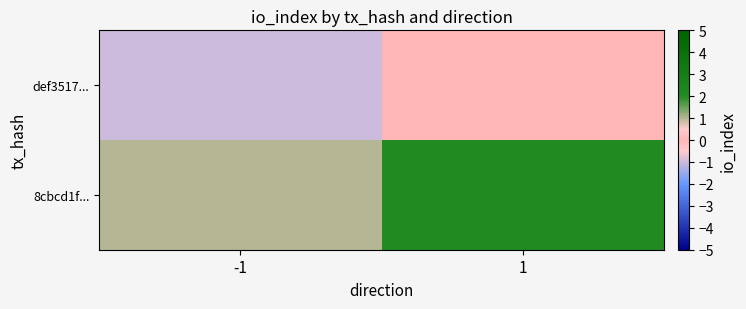

What is the spread (max minus min) of values at 1?

2